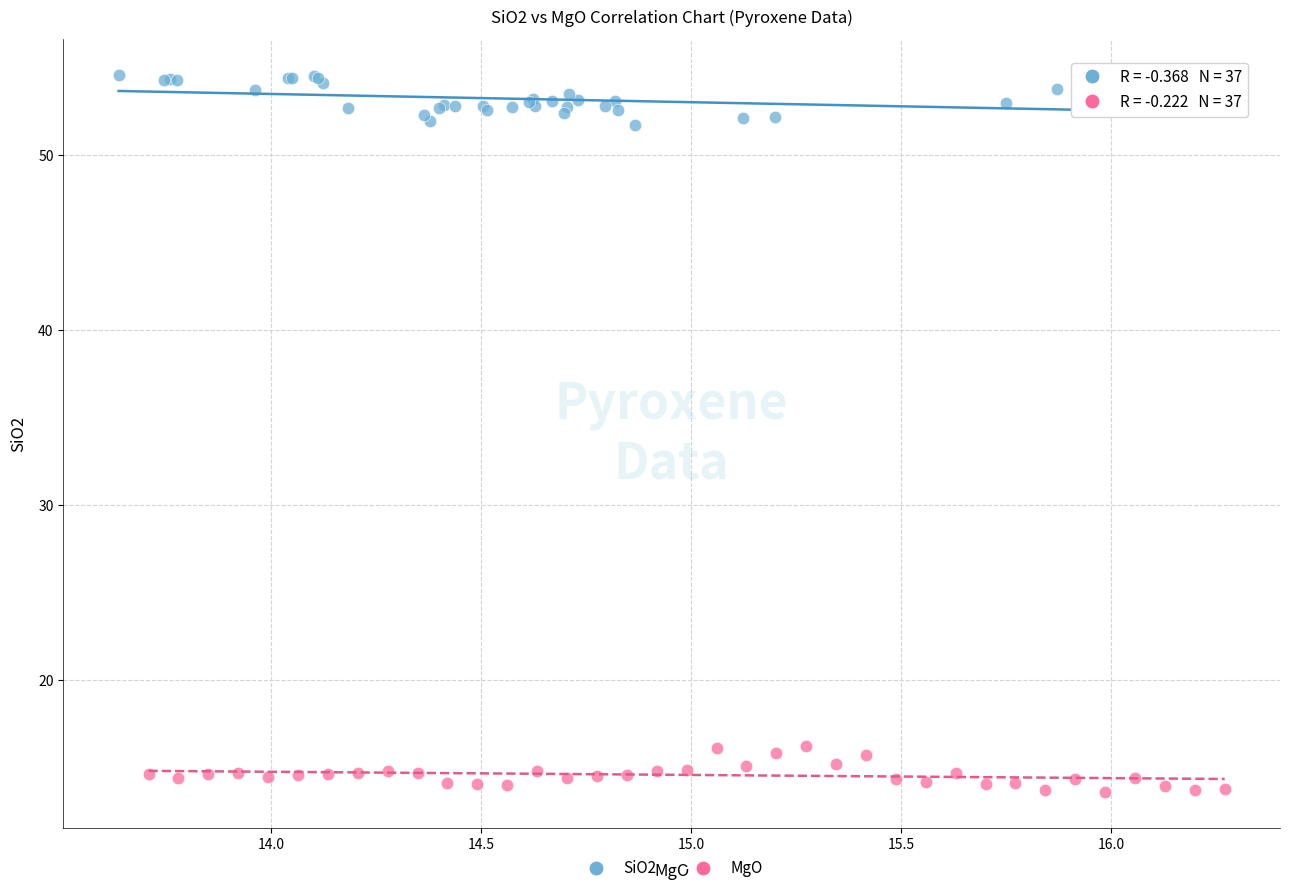

Which series reaches the minimum Y coordinate?

MgO